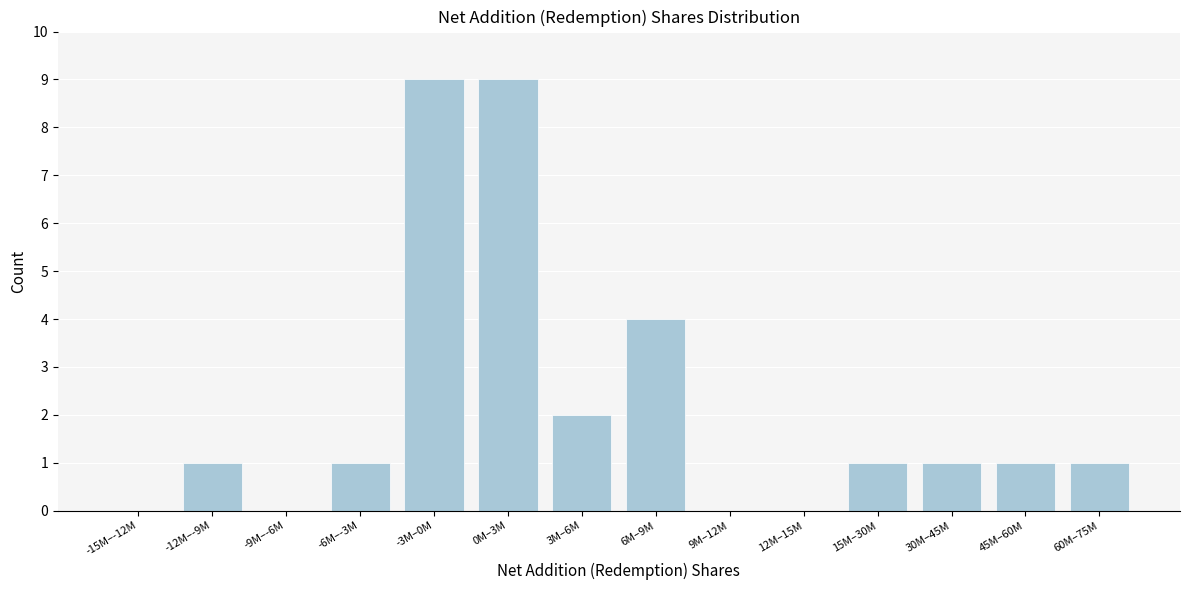

Reading right to left, list all the values displayed in this chart.

60M–75M=1	45M–60M=1	30M–45M=1	15M–30M=1	12M–15M=0	9M–12M=0	6M–9M=4	3M–6M=2	0M–3M=9	-3M–0M=9	-6M–-3M=1	-9M–-6M=0	-12M–-9M=1	-15M–-12M=0